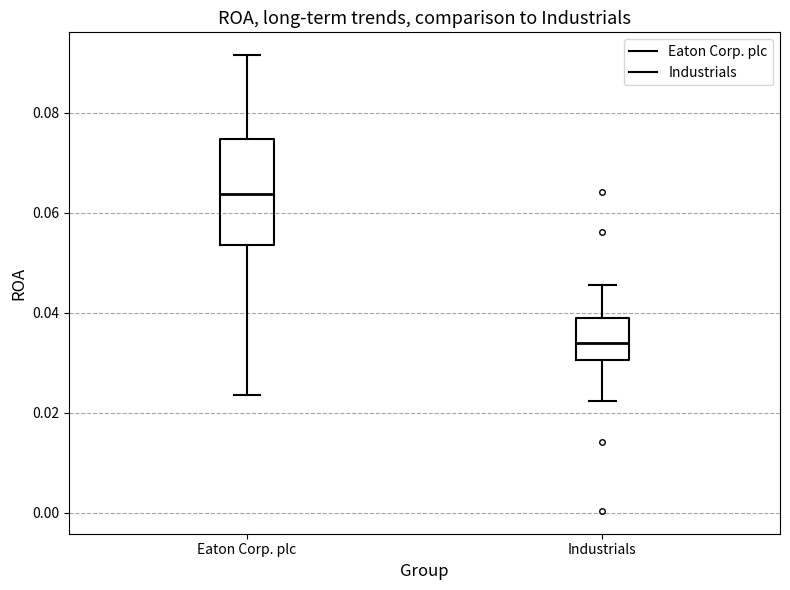

Reading left to right, read every box against the y-axis: the position of its median line, the range the box covers, and the ends of its whiskers. The values are not printed on the chart, so give them approximately, as read against the axis.

Eaton Corp. plc: median 0.064, box 0.054 to 0.074, whiskers 0.024 to 0.092
Industrials: median 0.034, box 0.030 to 0.038, whiskers 0.022 to 0.046